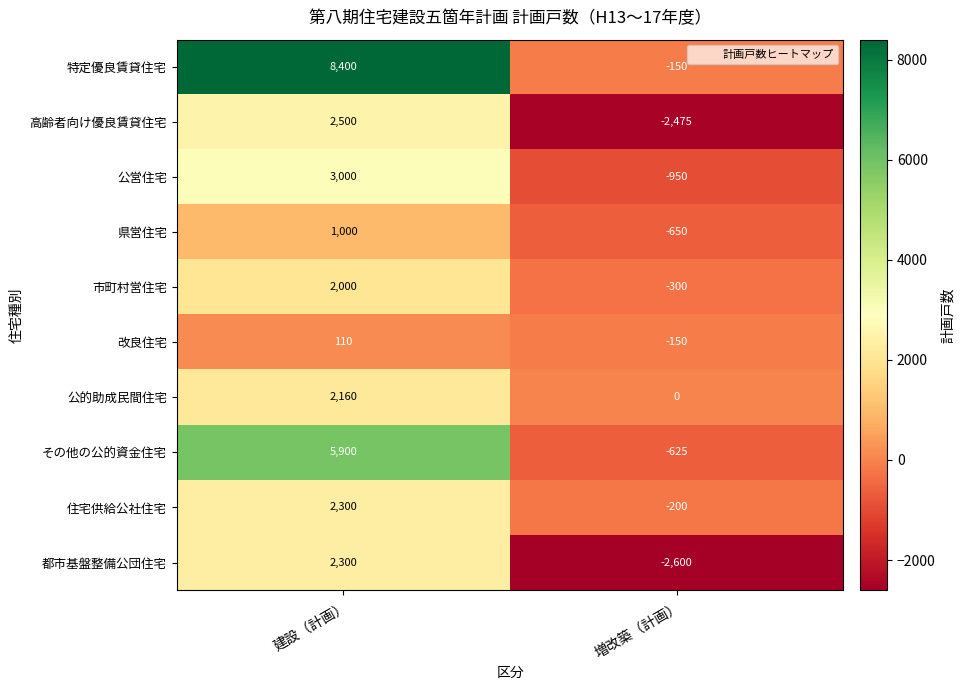

What is the greatest value displayed?

8400